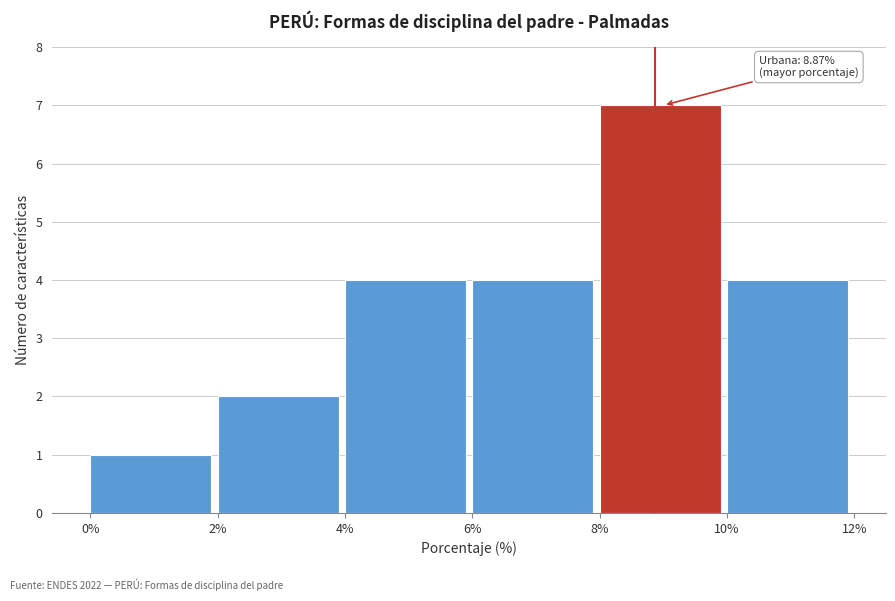

Over which range of the x-axis is the bar tallest?

8% to 10%